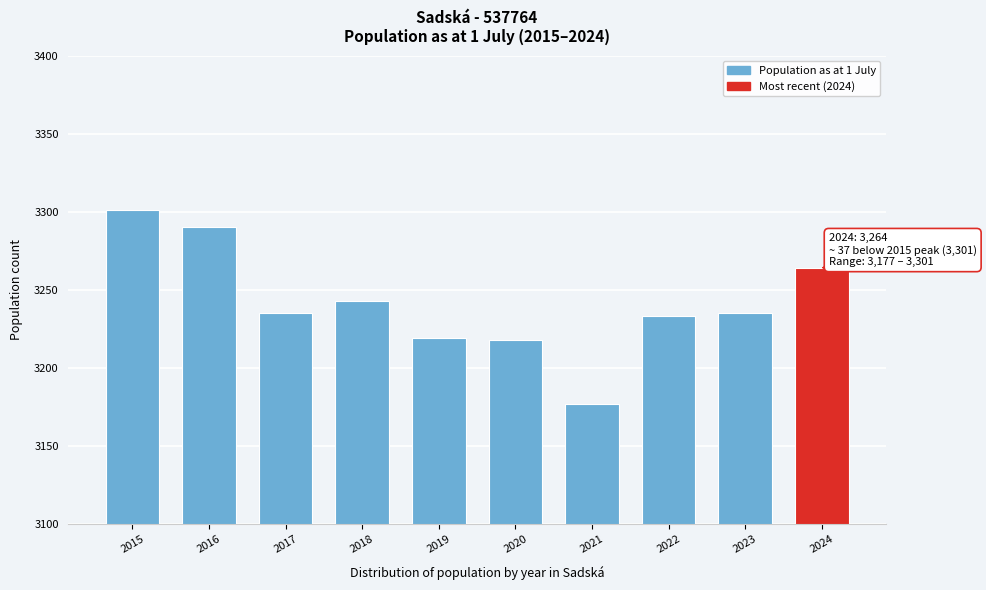

What is the greatest value displayed?

3301